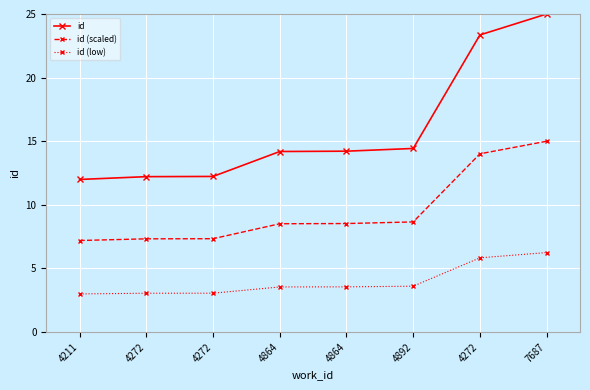

Between 4272 and 4272, which is larger?

4272